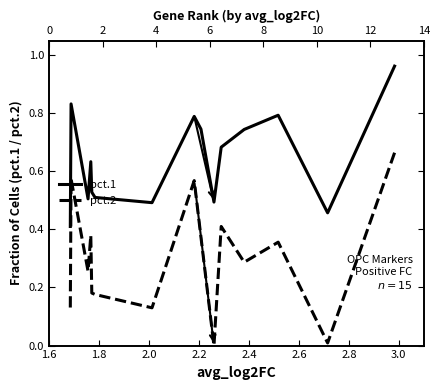

What are all the series names shown in the legend?

pct.1, pct.2